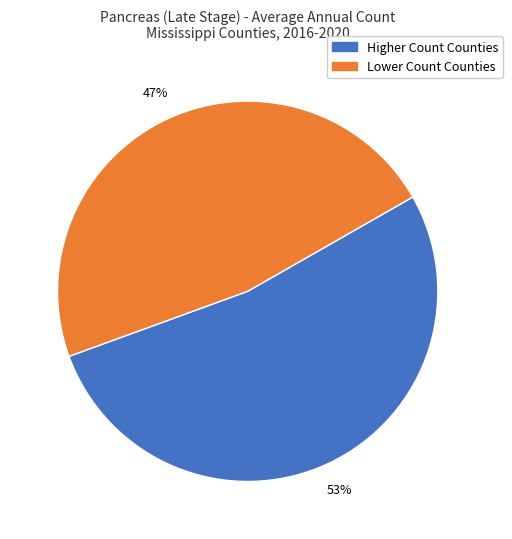

What percentage is the Lower Count Counties slice, to the nearest percent?

47%